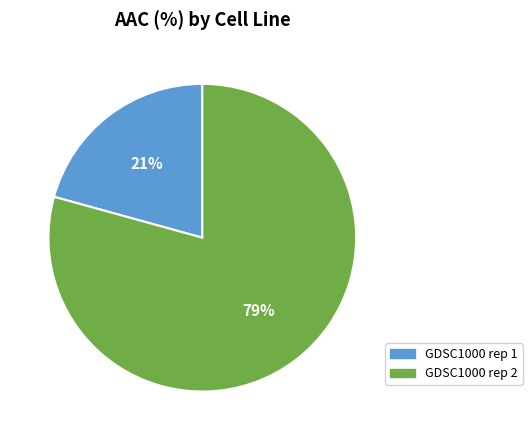

To the nearest percent, what is the average slice percentage?

50%